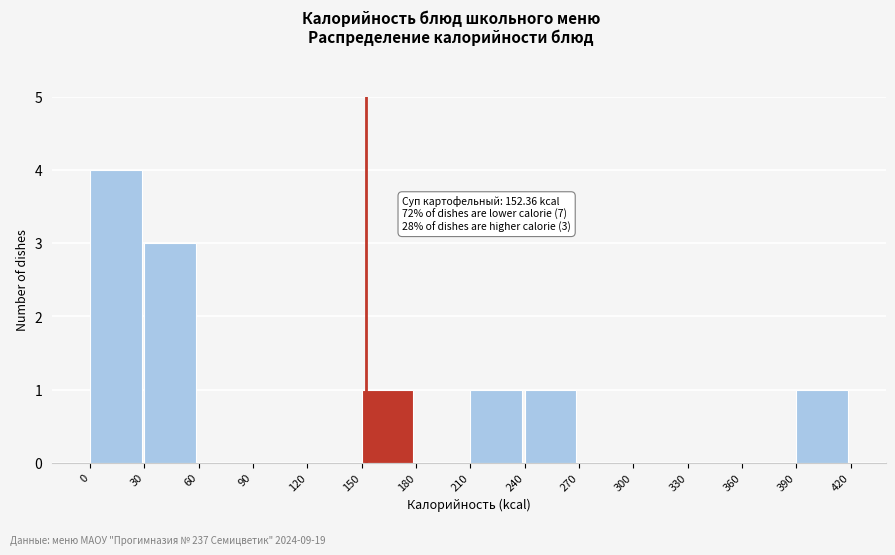

Over which range of the x-axis is the bar tallest?

0 to 30